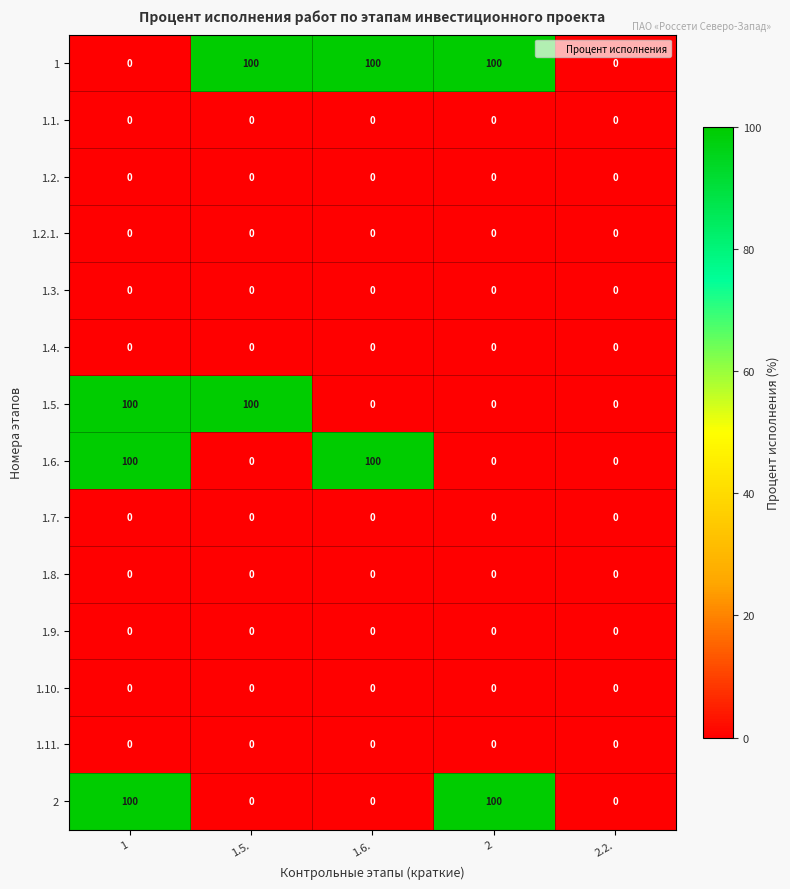

What is the difference between the maximum and minimum values in the 1.5. series?

100